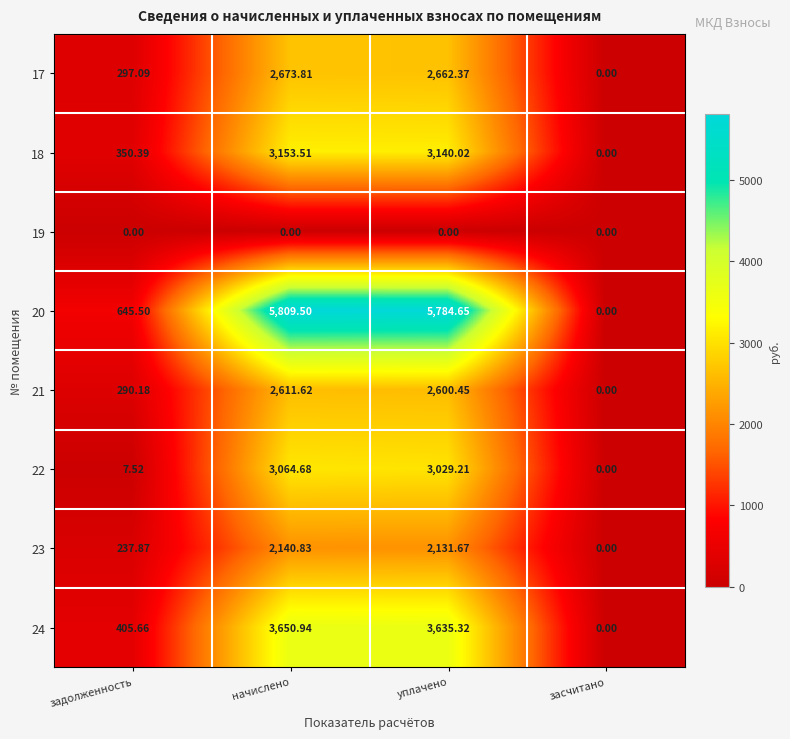

List the labels in order of 23 value, smallest first.

засчитано, задолженность, уплачено, начислено